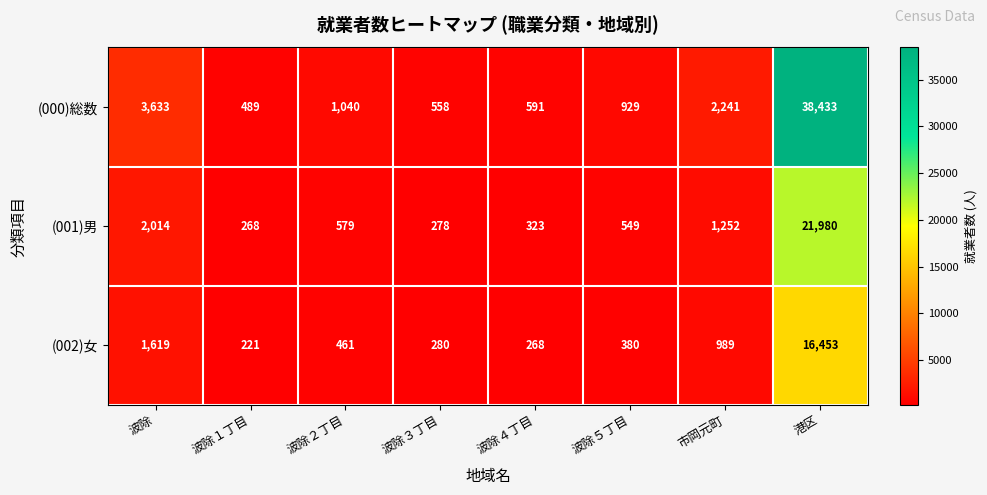

Is it true that (002)女 equals 221 at 波除１丁目?

True